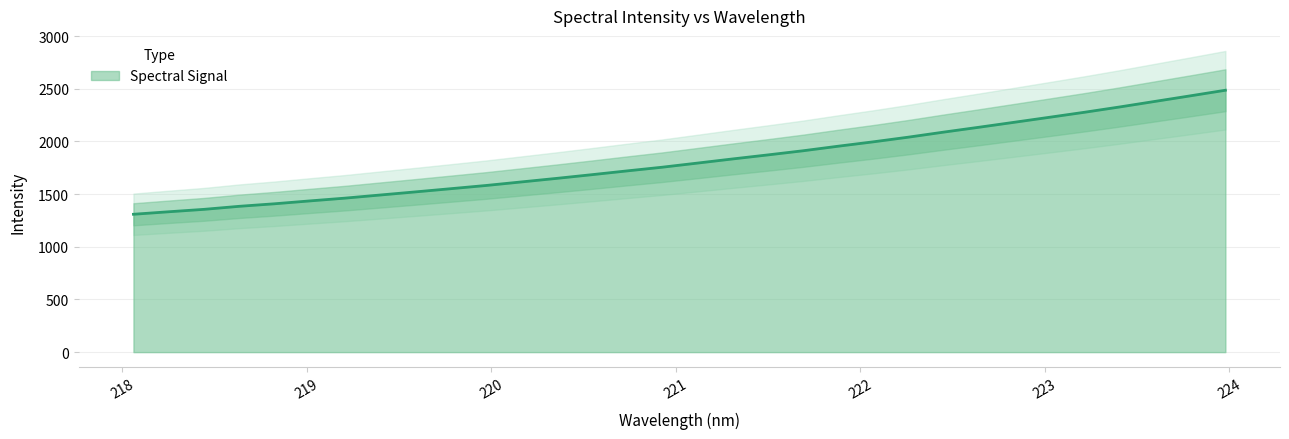

What is the maximum value shown in the chart?

2485.7